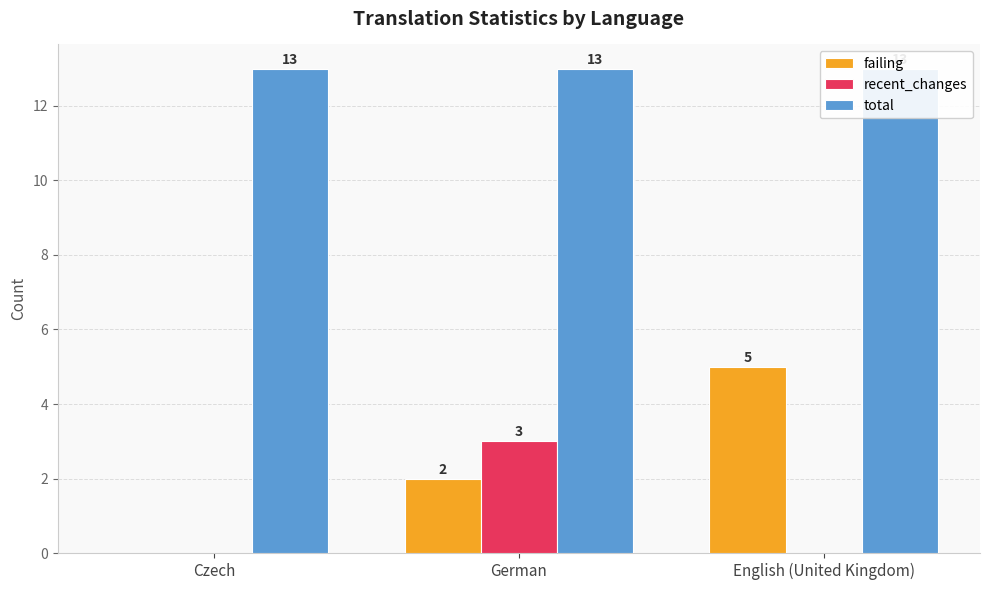

Rank the series by their maximum value, from lowest to highest.

recent_changes, failing, total